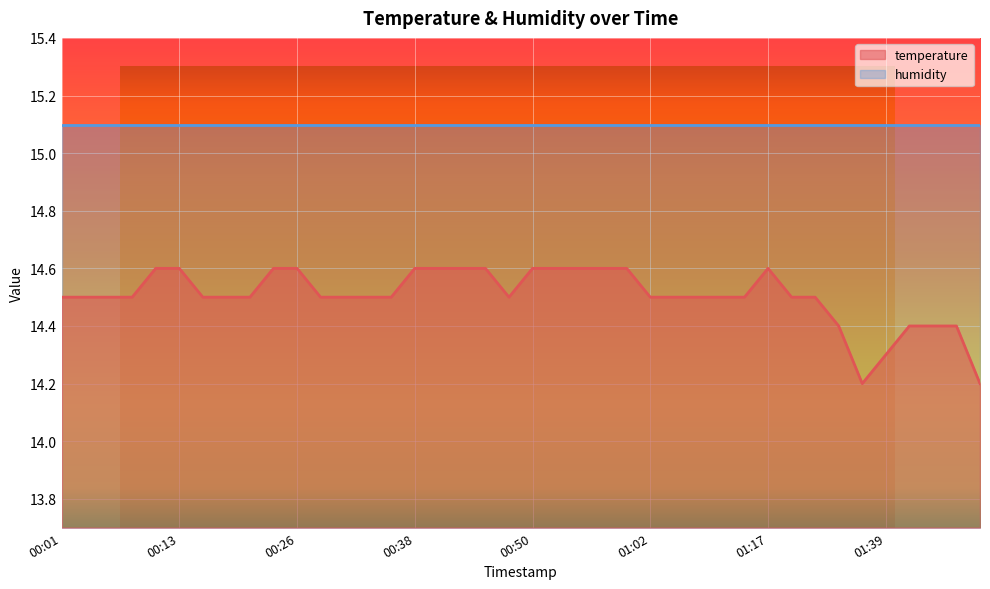

Where is the first local minimum?

00:48